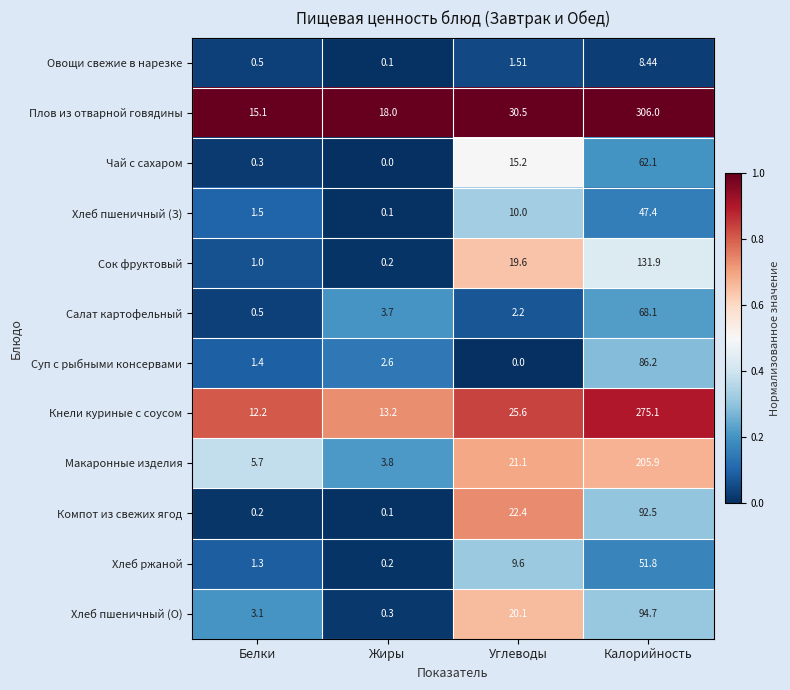

Which category has the highest value across all series?

Калорийность